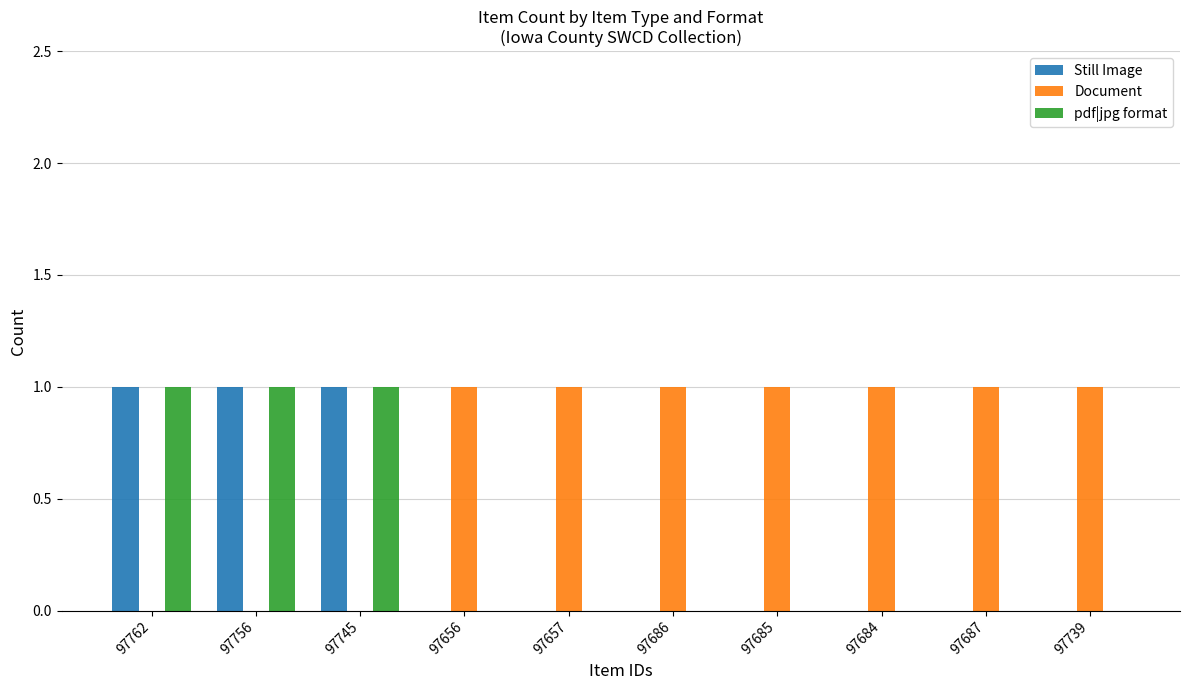

What is the sum of all pdf|jpg format values?

3